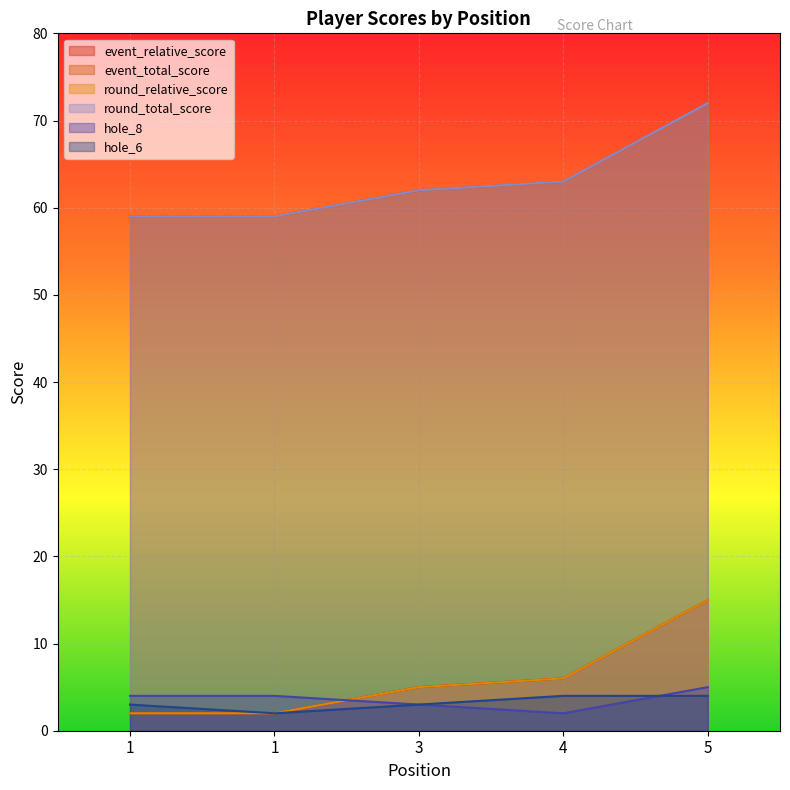

What value does the event_total_score series have at 1?

59